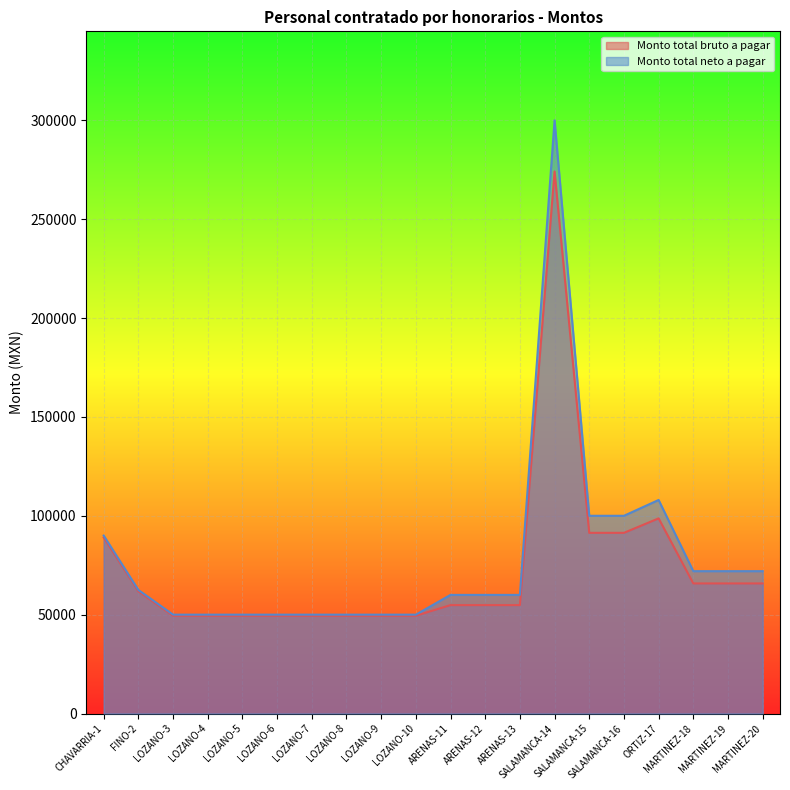

At which label is Monto total bruto a pagar closest to 161799?

ORTIZ-17